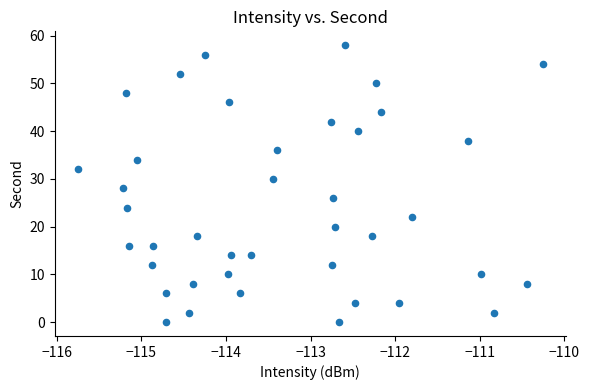

What is the range of Y values (max minus min)?

58